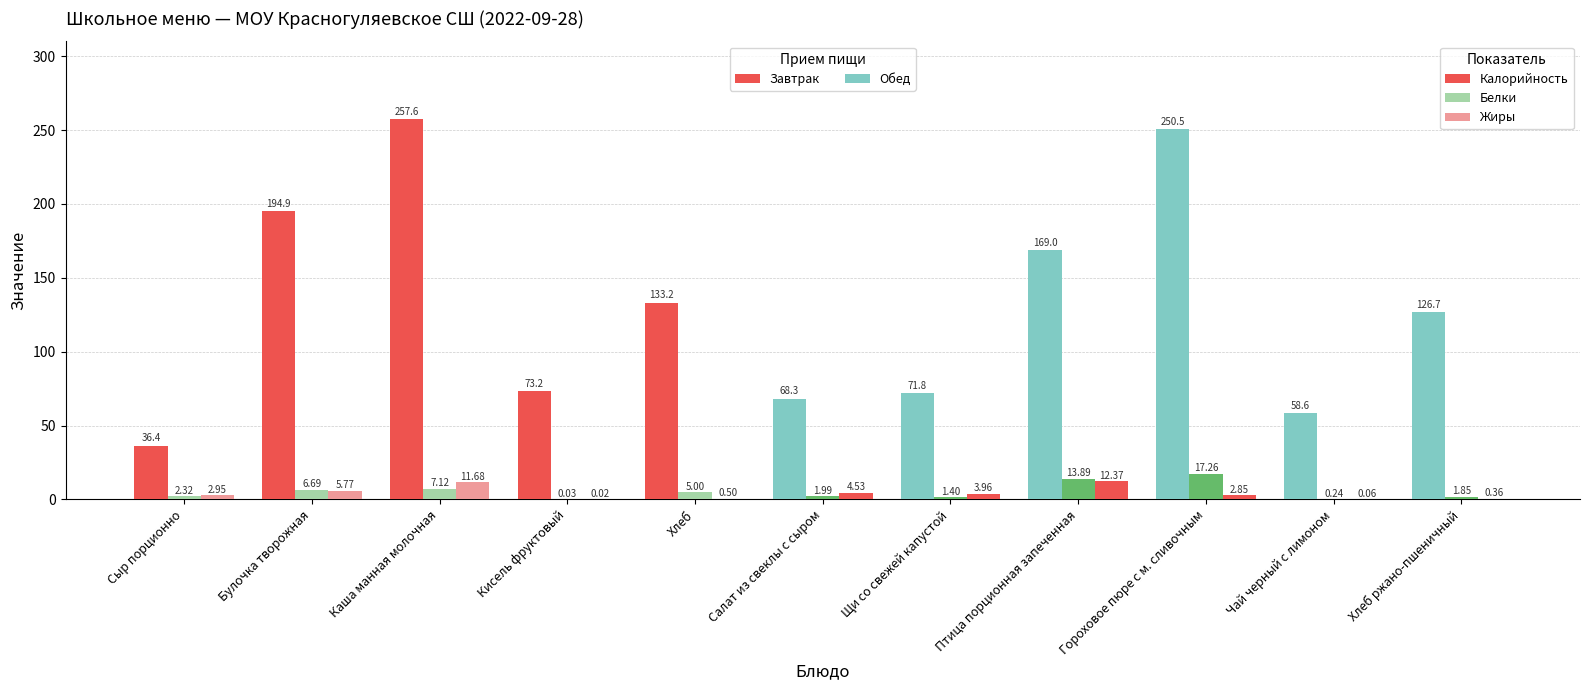

What is the sum of the Калорийность values at Салат из свеклы с сыром and Хлеб?

201.5